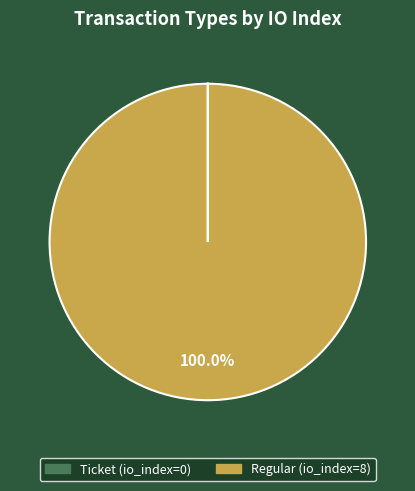

What is the largest slice in the pie chart?

Regular